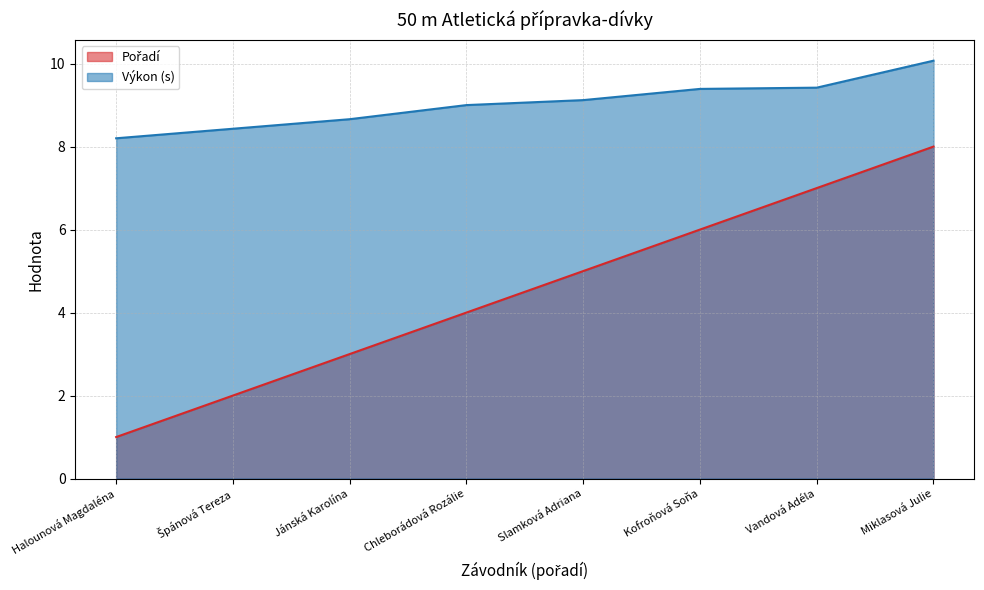

What is the total value across all series at Chleborádová Rozálie?

13.0